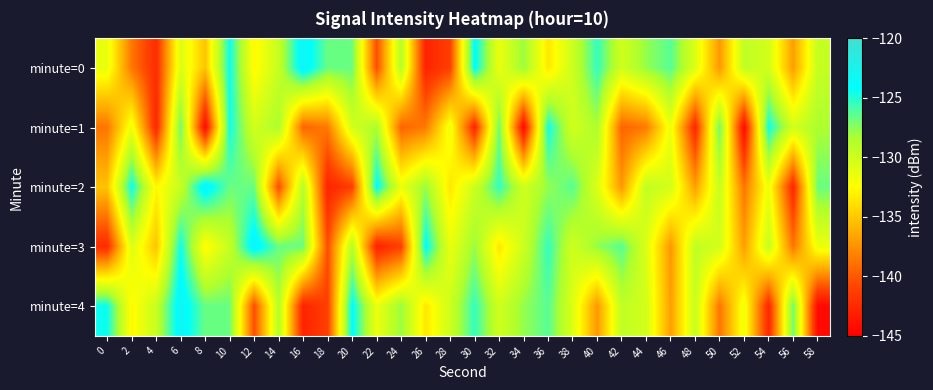

What is the total value across all series at 24?

-668.8